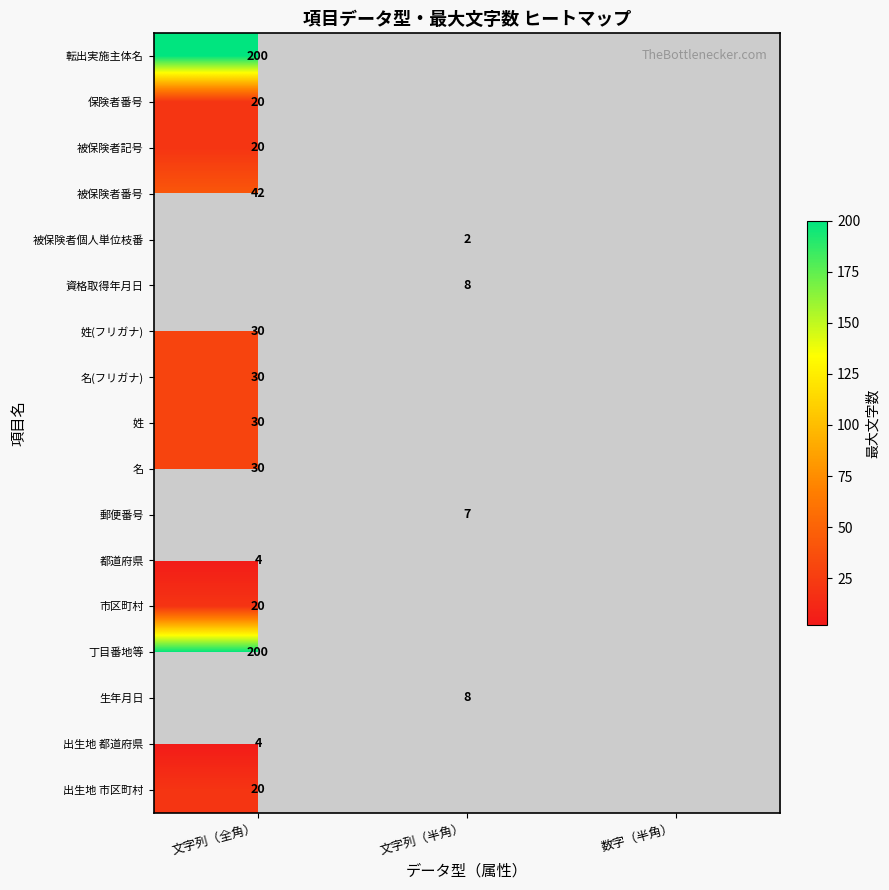

Is it true that 名(フリガナ) equals 52 at 文字列（全角）?

False